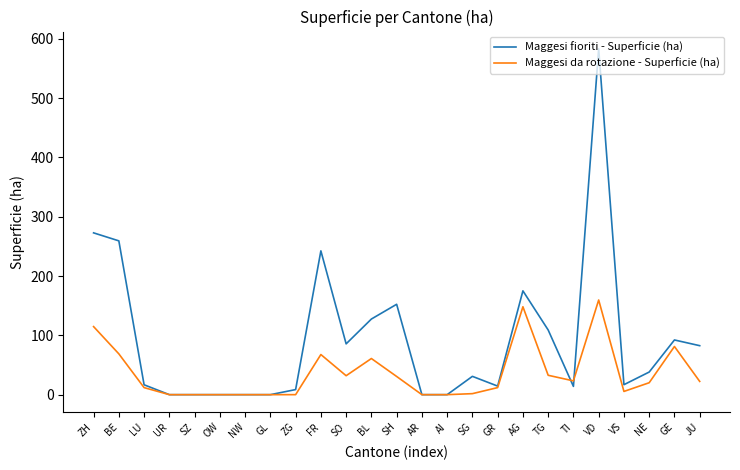

Where is Maggesi fioriti - Superficie (ha) nearest to the value 291?

ZH